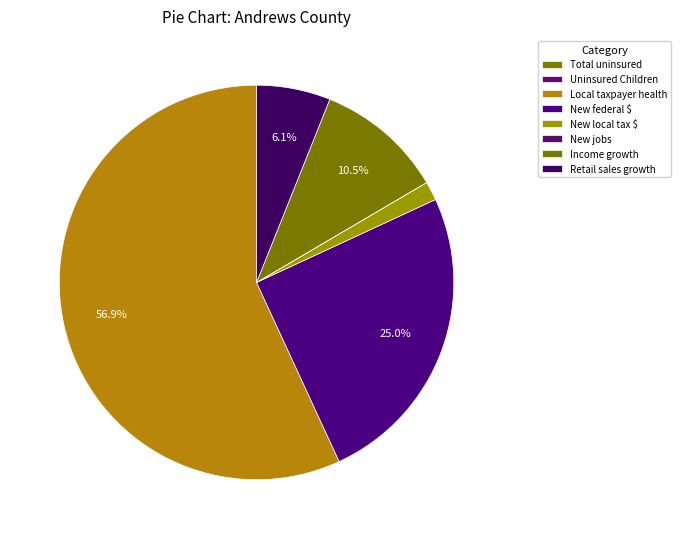

Rank the categories by value from lowest to highest.

New jobs created, Total uninsured who could gain coverage, Uninsured Texas Children (2016), New local tax revenues, Growth in retail sales, Growth in income for county residents, New federal health care money, Local taxpayer-funded health care